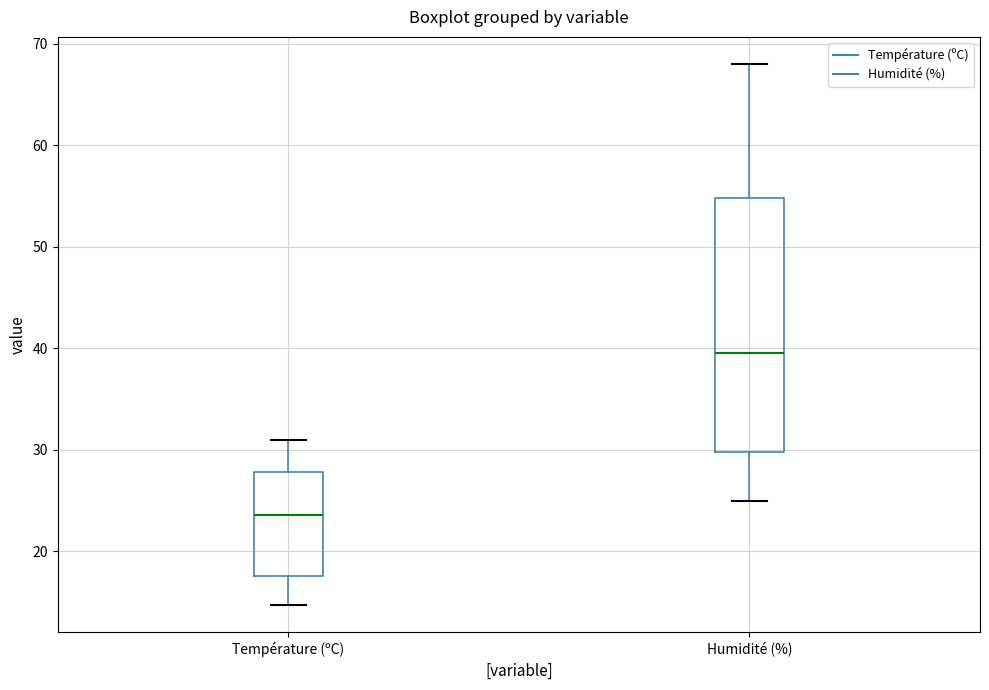

Which box is the tallest, from its lower edge to its upper edge?

Humidité (%)